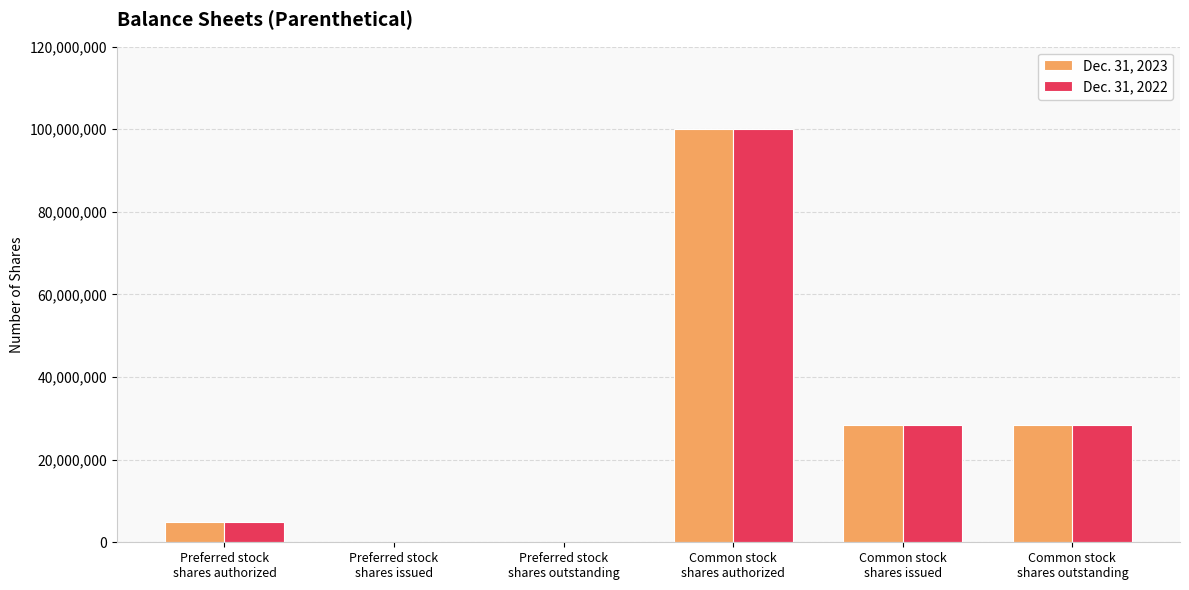

What is the maximum value shown in the chart?

100000000